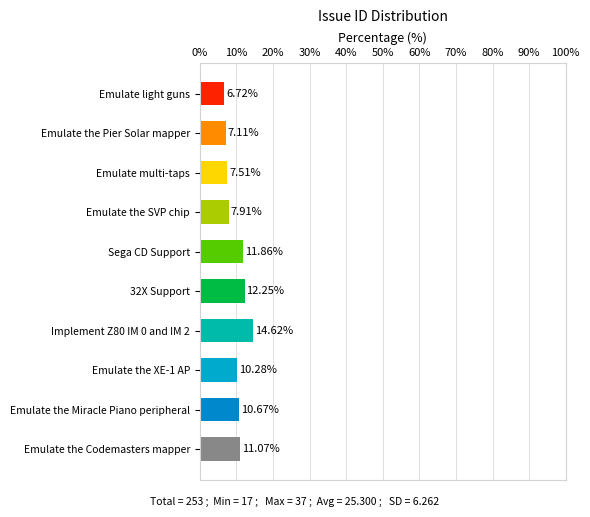

What is the label of the 10th bar from the bottom?

Emulate light guns